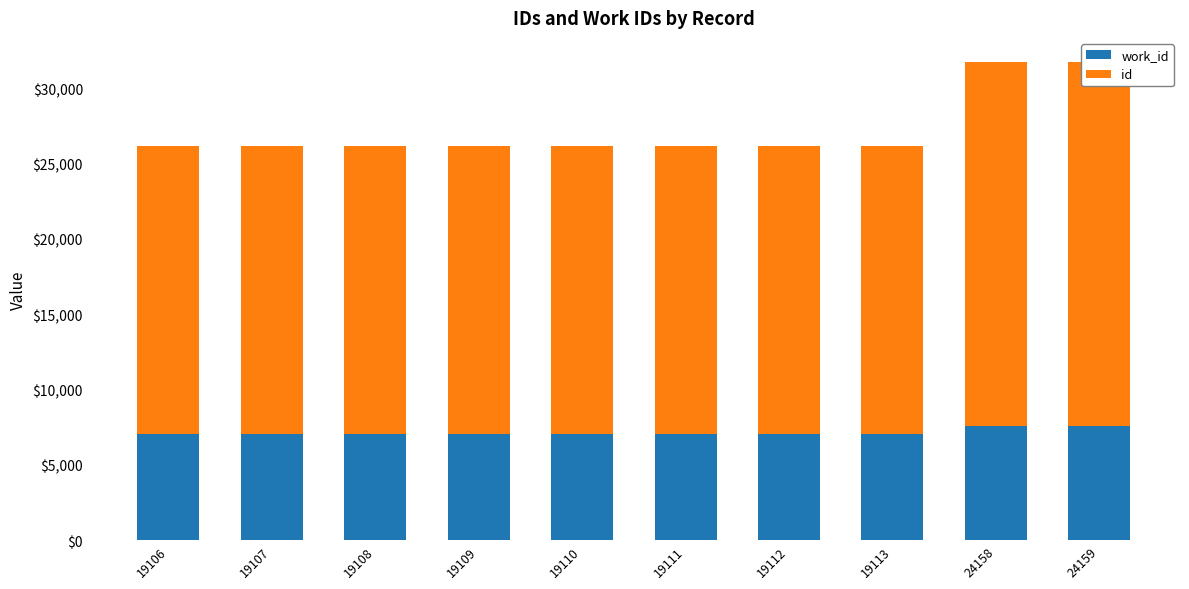

Rank the series by their average value, from highest to lowest.

id, work_id